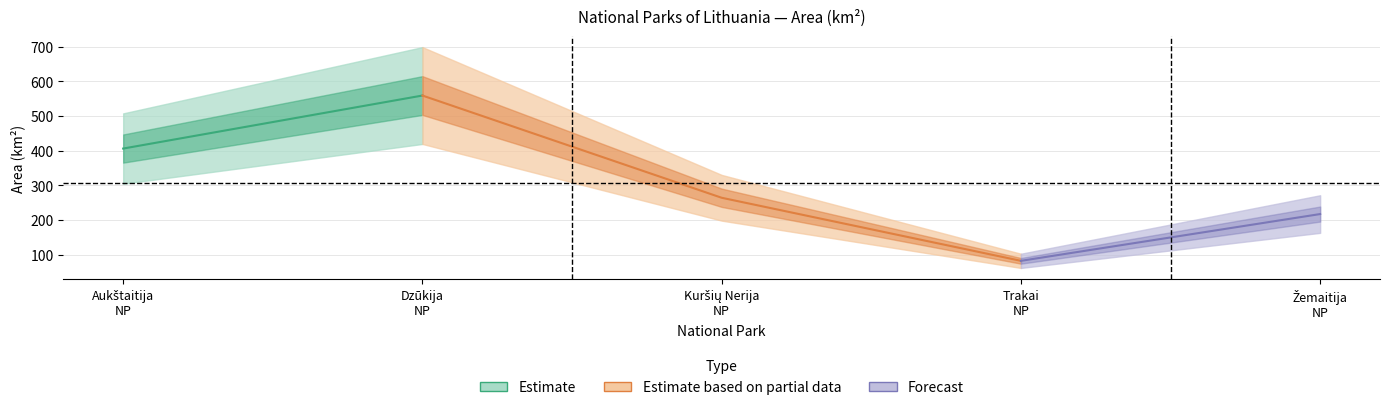

Reading left to right, list all the values displayed in this chart.

406	559	264	82	217